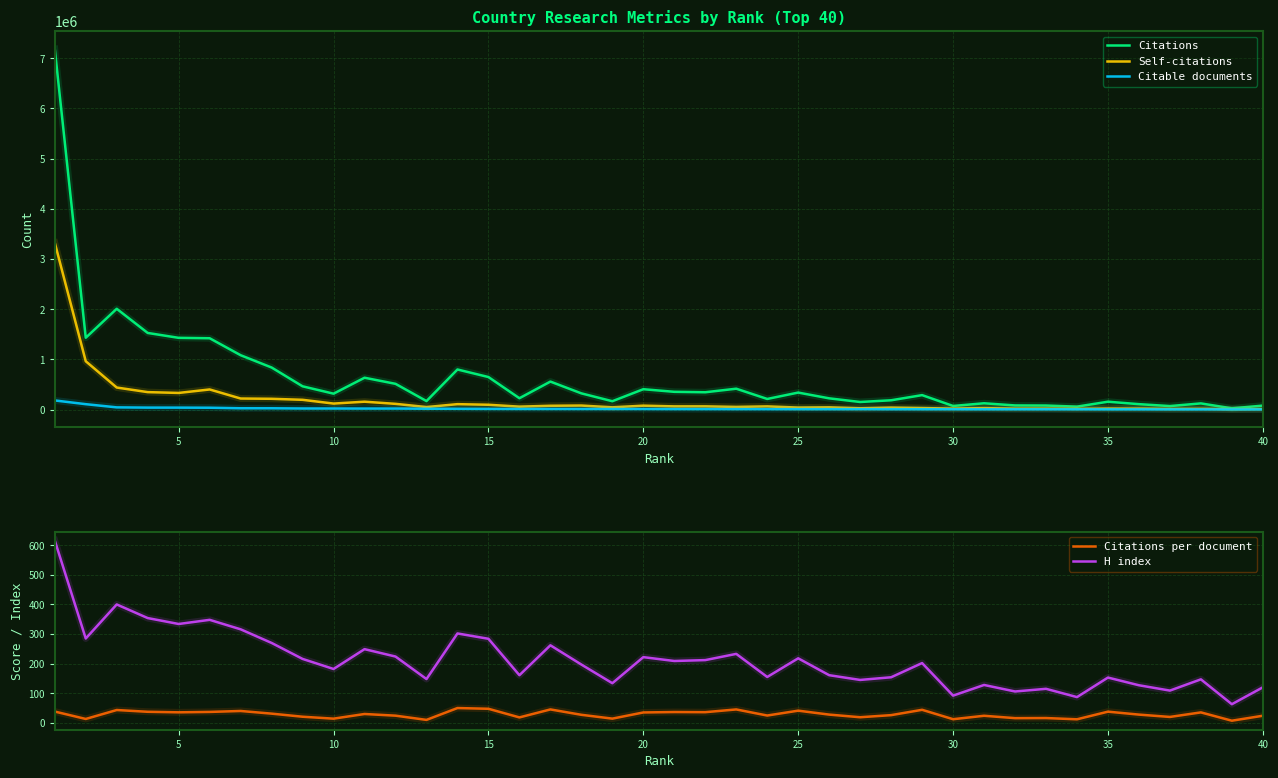

Count the number of categories in the chart.

40